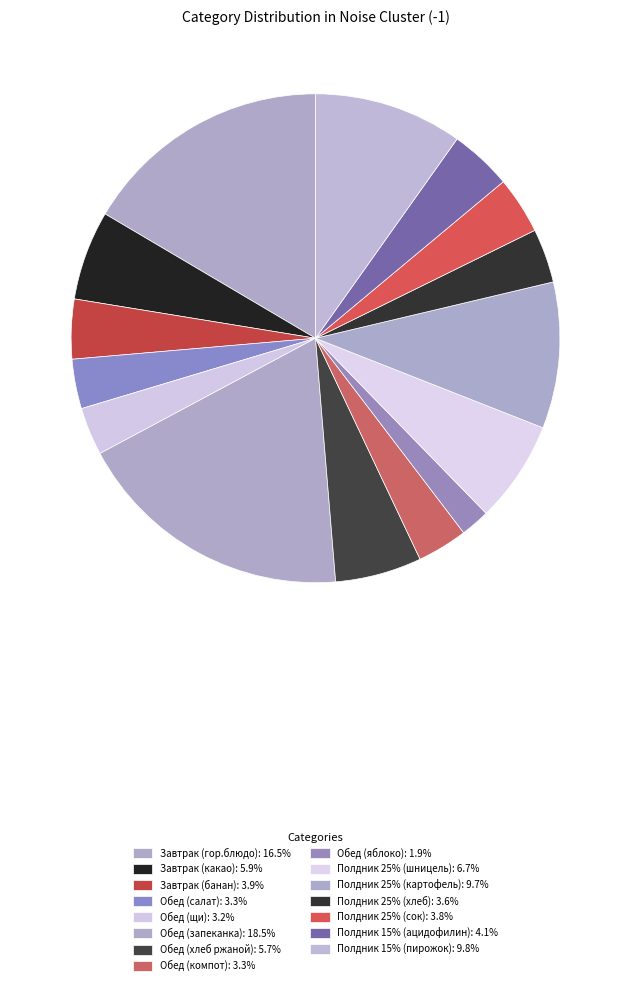

Count the number of slices in the pie.

15